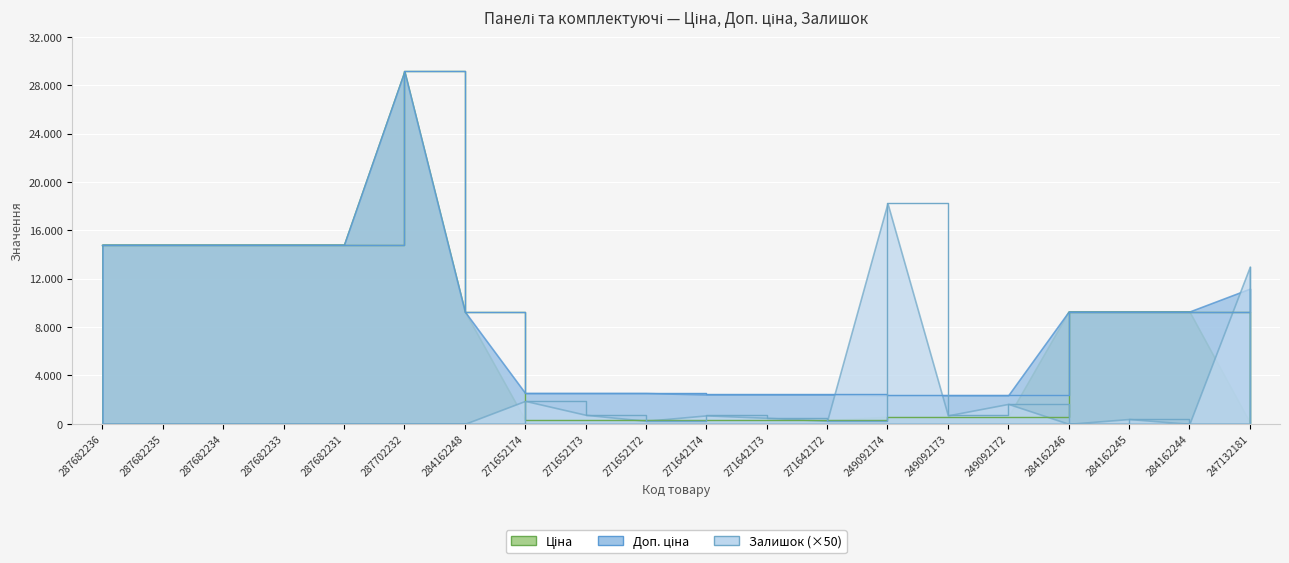

Is it true that Залишок equals -6570.8 at 287682233?

False